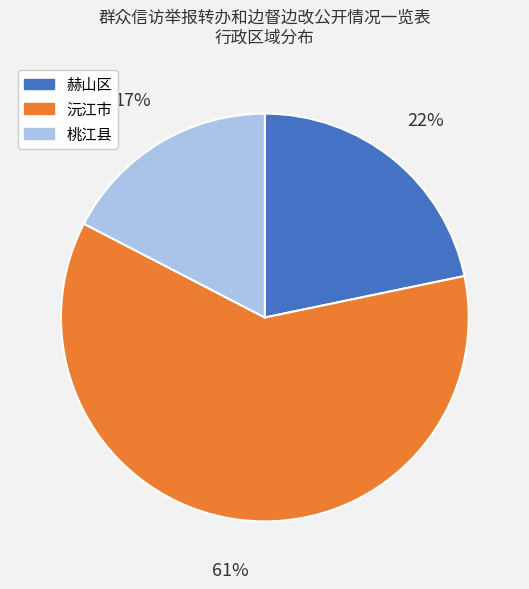

To the nearest percent, what is the combined percentage of 桃江县 and 赫山区?

39%